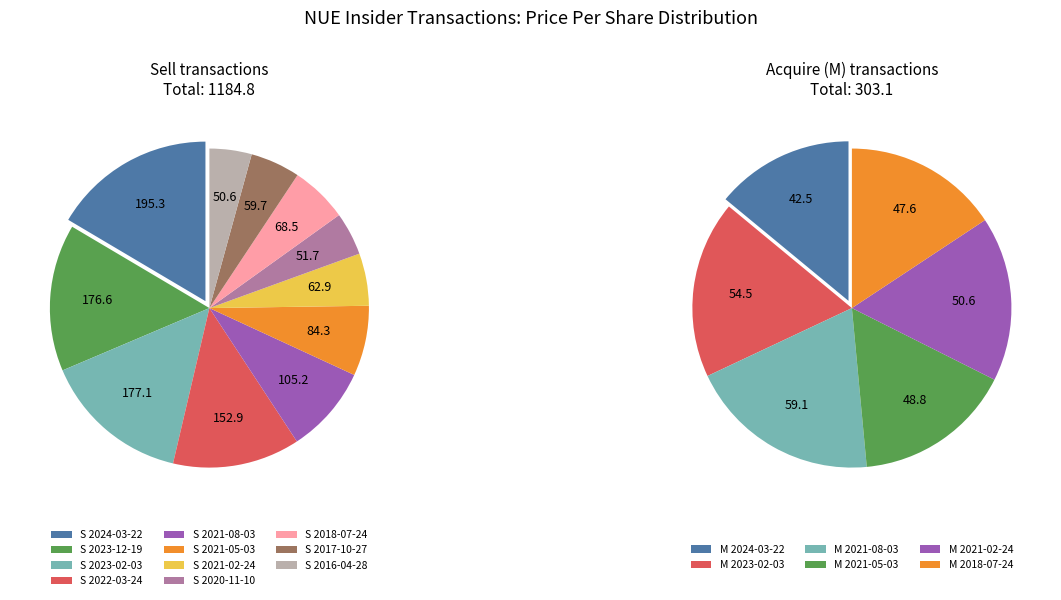

Is it true that M-2024-03-22 is 1% of the pie?

False